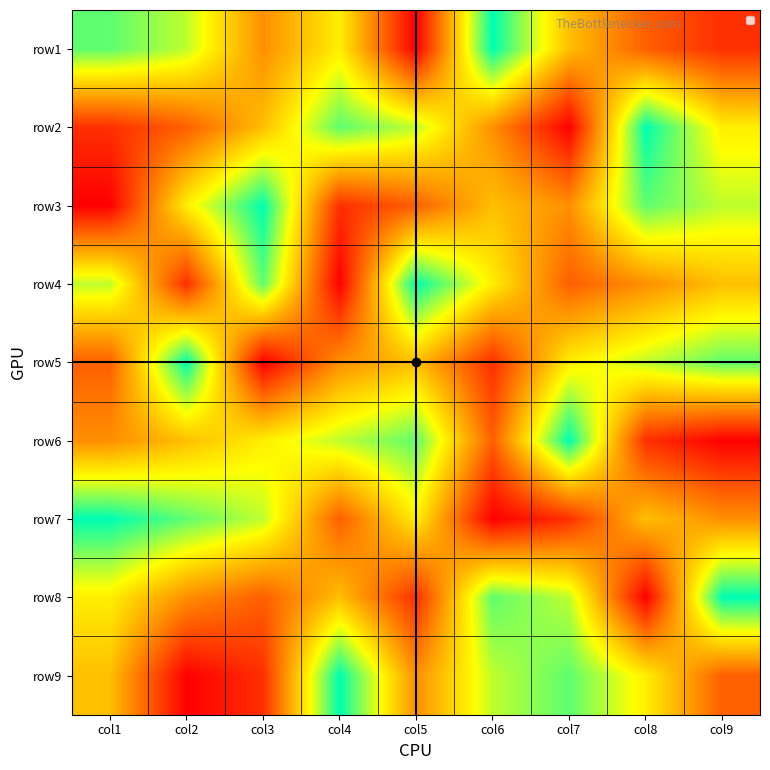

What is the maximum value shown in the chart?

9